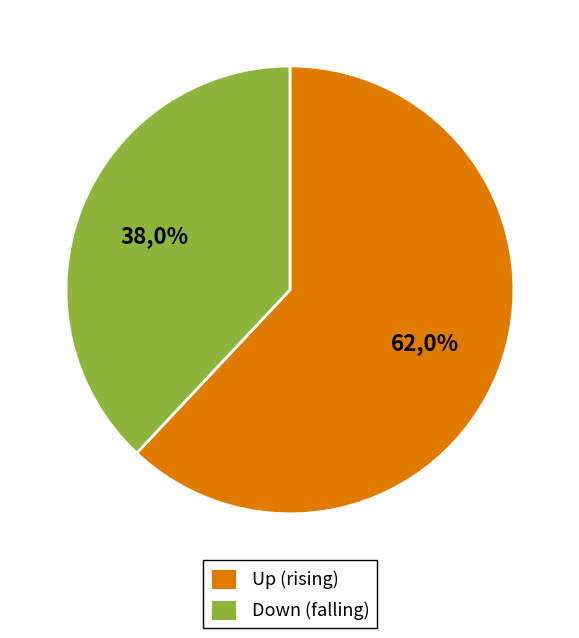

Between up and down, which is larger?

up